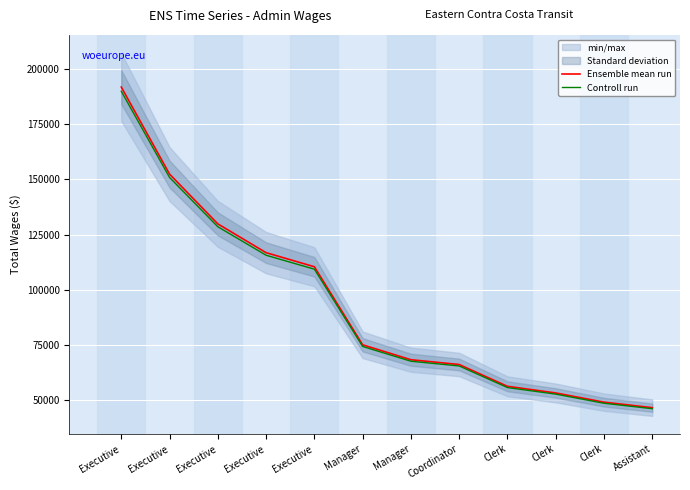

Reading right to left, transcribe all the data shown in this chart.

Ensemble mean run: Assistant=46668.0	Clerk=49158.0	Clerk=53325.0	Clerk=56332.0	Coordinator=66197.0	Manager=68360.0	Manager=75104.0	Executive=110431.0	Executive=116801.0	Executive=129828.0	Executive=152356.0	Executive=191748.0
Controll run: Assistant=46201.3	Clerk=48666.4	Clerk=52791.8	Clerk=55768.7	Coordinator=65535.0	Manager=67676.4	Manager=74353.0	Executive=109326.7	Executive=115633.0	Executive=128529.7	Executive=150832.4	Executive=189830.5